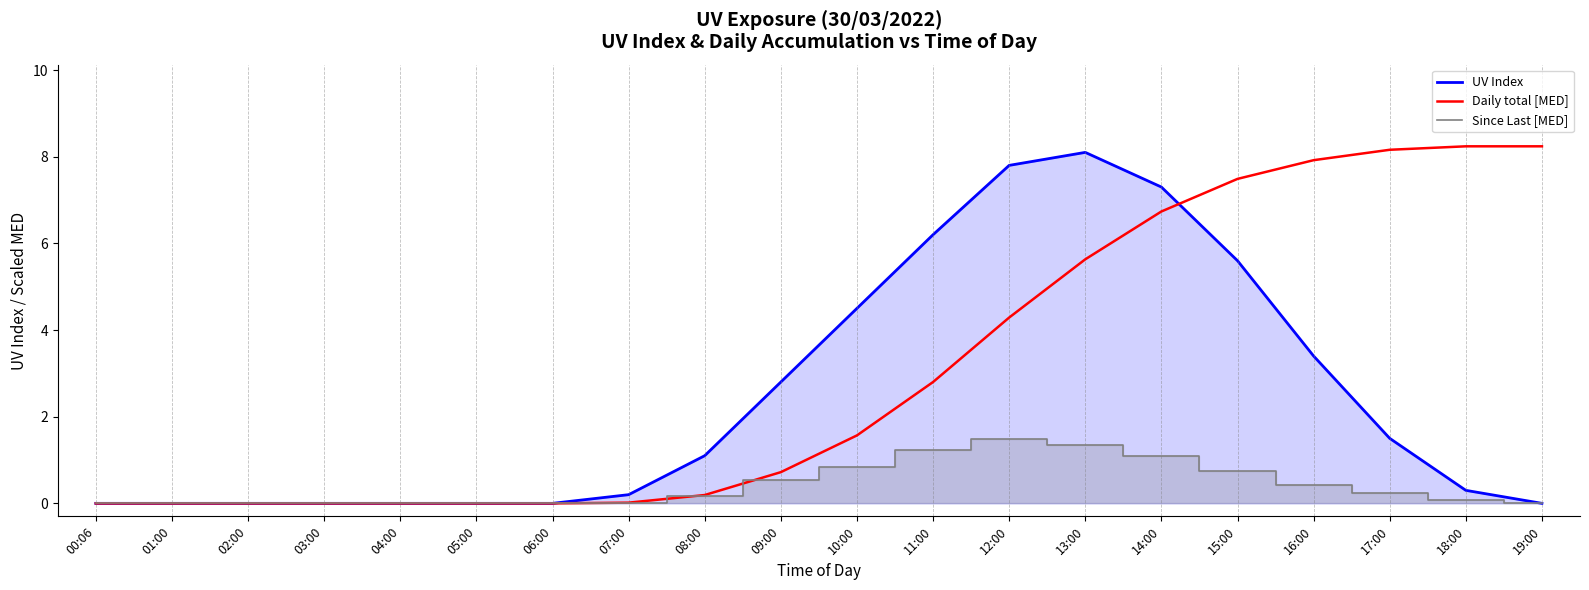

After their last crossing, which series has the higher values: Daily total [MED] or UV Index?

Daily total [MED]